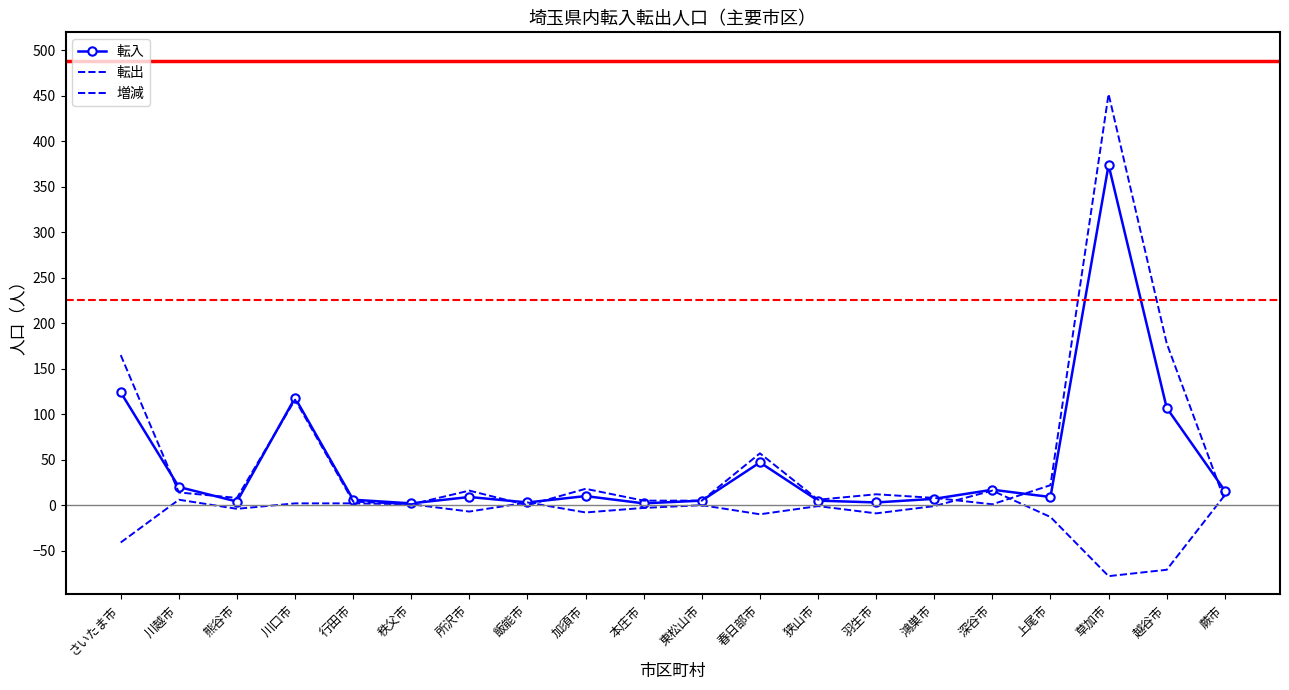

How many lines are shown in the chart?

3